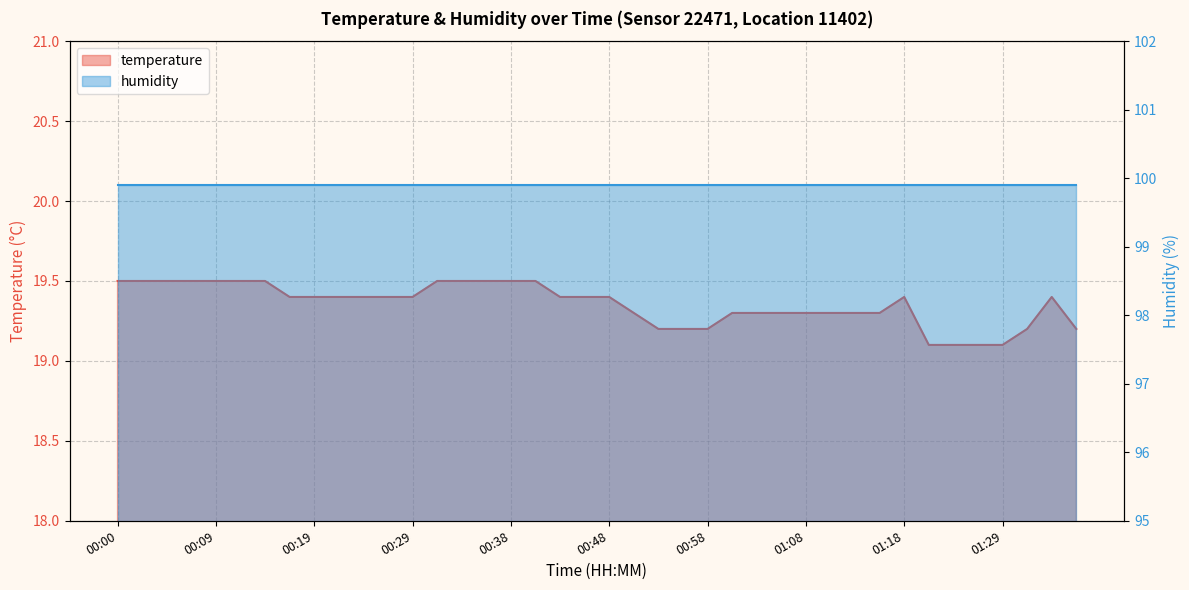

Approximately how many times larger is the value at 01:10 compared to 00:51?

1.0